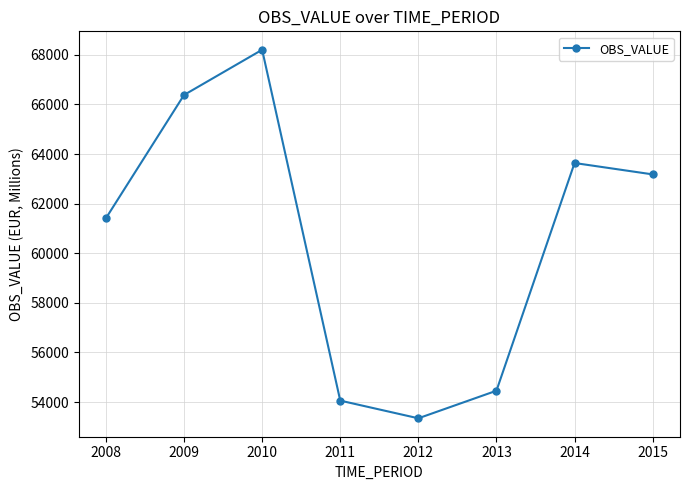

Which category has the lowest value across all series?

2012